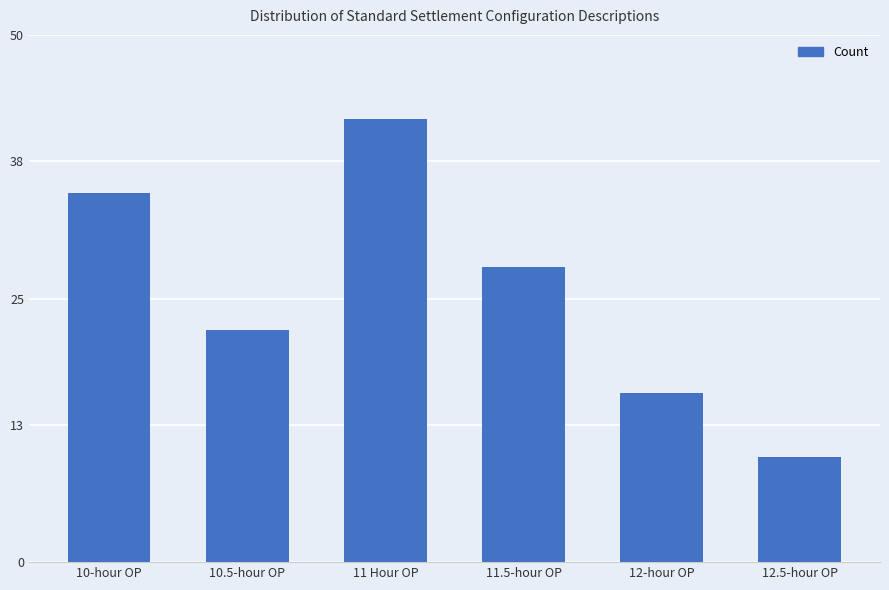

How many categories are shown in the chart?

6